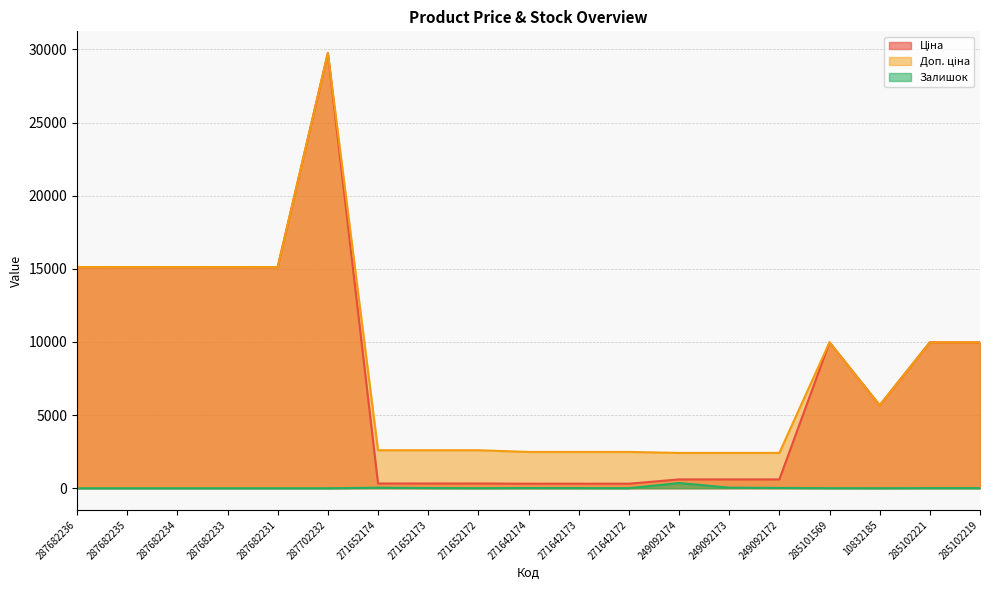

Does the chart have visible grid lines?

Yes